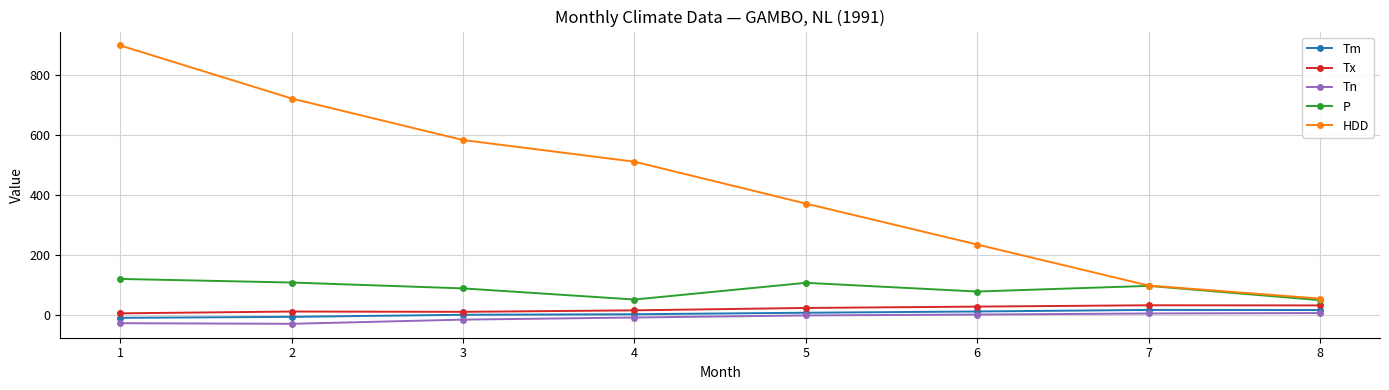

What is the lowest value of the Tn series?

-31.0